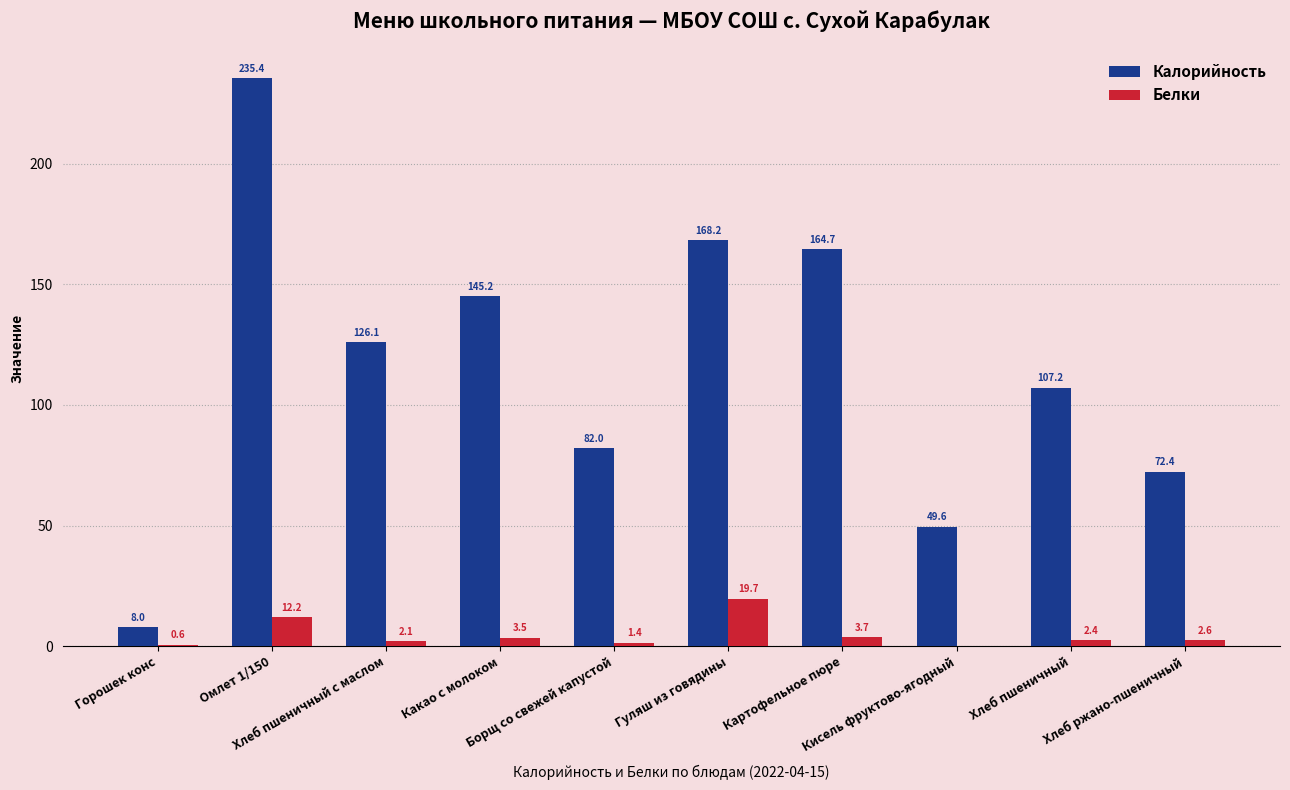

What is the highest value of the Белки series?

19.7